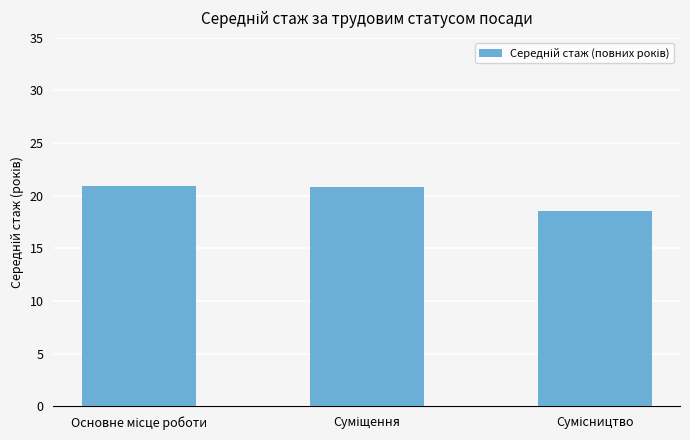

How many distinct data groups are displayed?

1